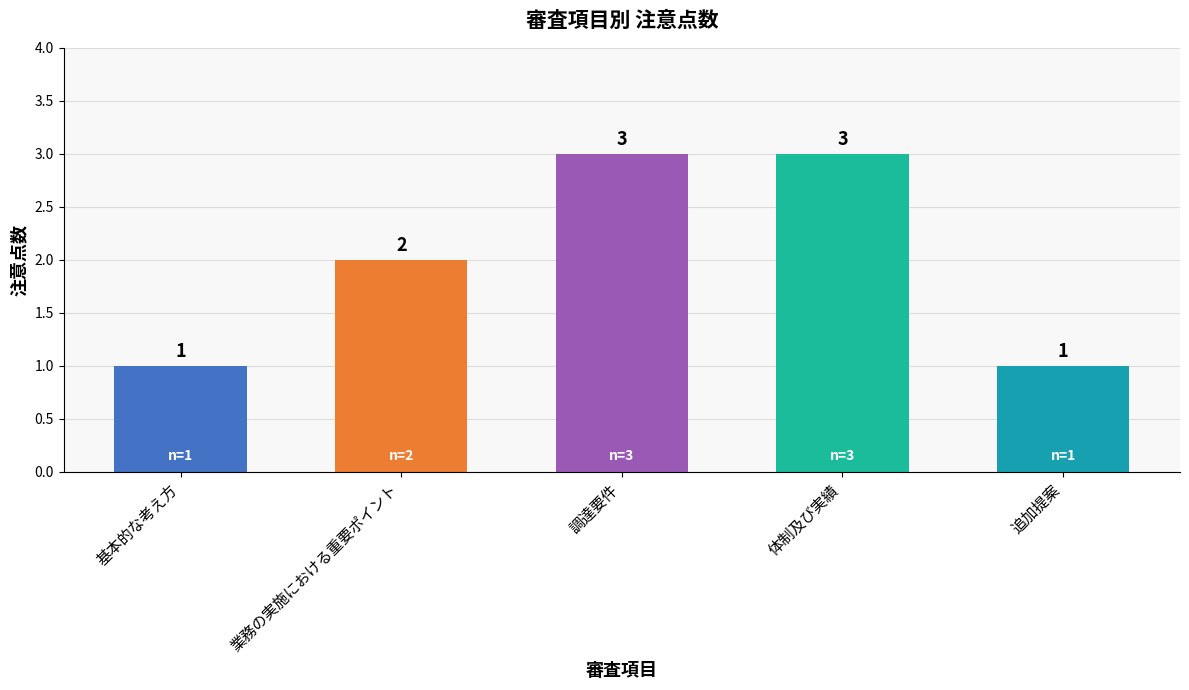

What is the value of the 5th bar from the left?

1